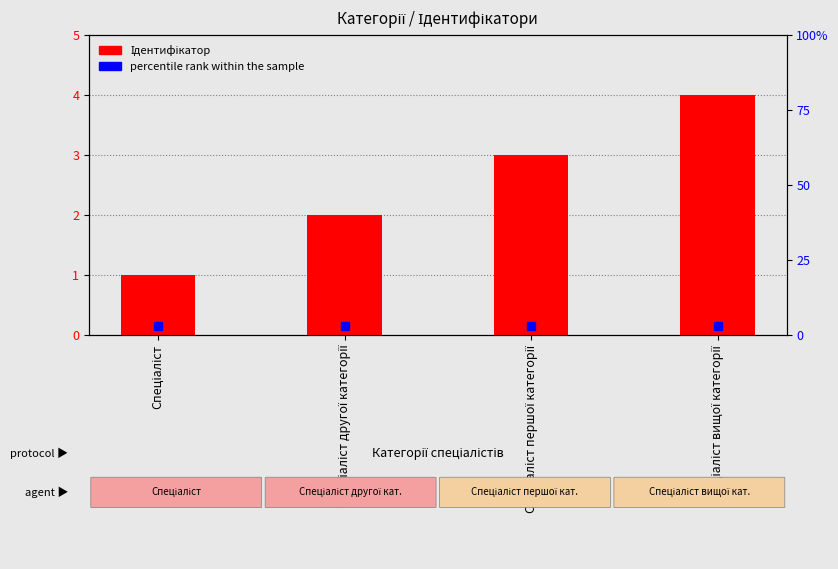

Rank the categories by value from highest to lowest.

Спеціаліст вищої категорії, Спеціаліст першої категорії, Спеціаліст другої категорії, Спеціаліст